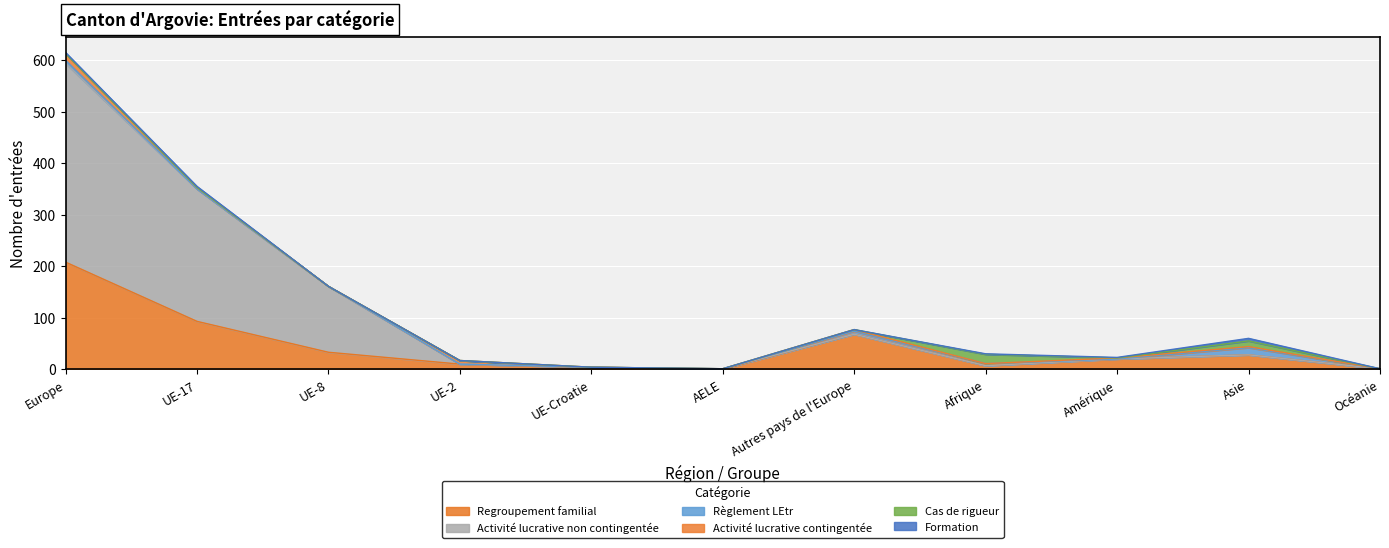

Reading left to right, list all the values displayed in this chart.

Regroupement familial: Europe=208	UE-17=93	UE-8=33	UE-2=10	UE-Croatie=4	AELE=0	Autres pays de l'Europe=68	Afrique=7	Amérique=20	Asie=28	Océanie=1
Activité lucrative non contingentée: Europe=386	UE-17=257	UE-8=128	UE-2=0	UE-Croatie=0	AELE=1	Autres pays de l'Europe=0	Afrique=0	Amérique=0	Asie=0	Océanie=0
Règlement LEtr: Europe=6	UE-17=0	UE-8=0	UE-2=0	UE-Croatie=0	AELE=0	Autres pays de l'Europe=6	Afrique=4	Amérique=0	Asie=14	Océanie=0
Activité lucrative contingentée: Europe=13	UE-17=3	UE-8=0	UE-2=7	UE-Croatie=0	AELE=0	Autres pays de l'Europe=3	Afrique=0	Amérique=2	Asie=2	Océanie=0
Cas de rigueur: Europe=0	UE-17=0	UE-8=0	UE-2=0	UE-Croatie=0	AELE=0	Autres pays de l'Europe=0	Afrique=18	Amérique=0	Asie=11	Océanie=0
Formation: Europe=2	UE-17=2	UE-8=0	UE-2=0	UE-Croatie=0	AELE=0	Autres pays de l'Europe=0	Afrique=1	Amérique=1	Asie=5	Océanie=0